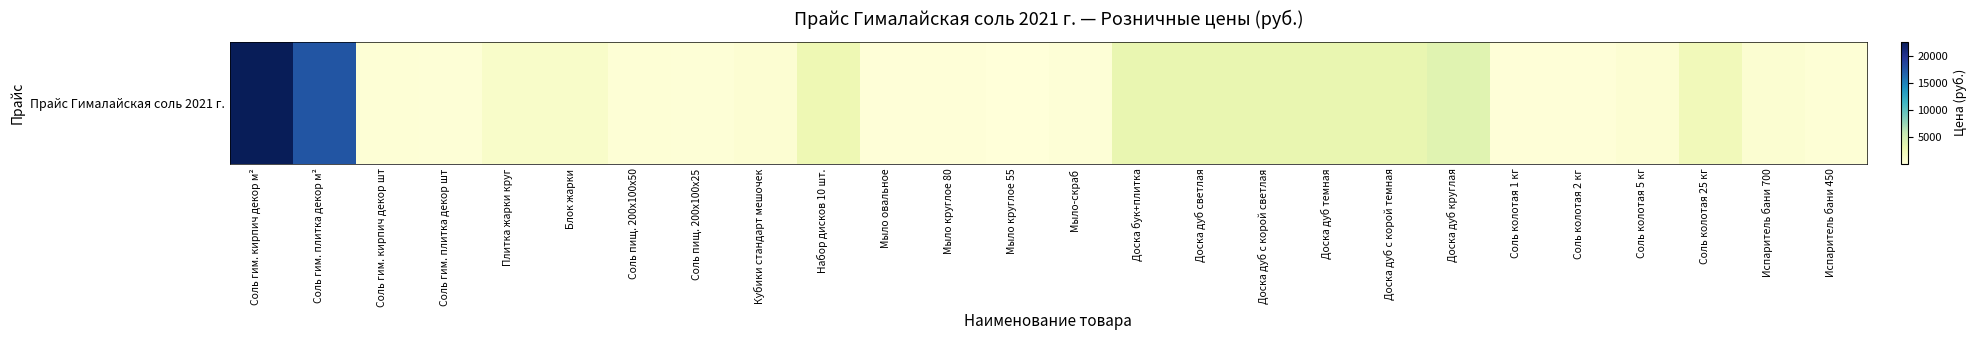

Reading left to right, extract all data points from this chart.

Соль гим. кирпич декор м²=22500	Соль гим. плитка декор м²=17500	Соль гим. кирпич декор шт=450	Соль гим. плитка декор шт=350	Плитка жарки круг=1200	Блок жарки=1200	Соль пищ. 200x100x50=450	Соль пищ. 200x100x25=350	Кубики стандарт мешочек=650	Набор дисков 10 шт.=2700	Мыло овальное=300	Мыло круглое 80=300	Мыло круглое 55=150	Мыло-скраб=350	Доска бук+плитка=3250	Доска дуб светлая=3250	Доска дуб с корой светлая=3250	Доска дуб темная=3250	Доска дуб с корой темная=3250	Доска дуб круглая=3850	Соль колотая 1 кг=300	Соль колотая 2 кг=300	Соль колотая 5 кг=600	Соль колотая 25 кг=2250	Испаритель бани 700=700	Испаритель бани 450=450